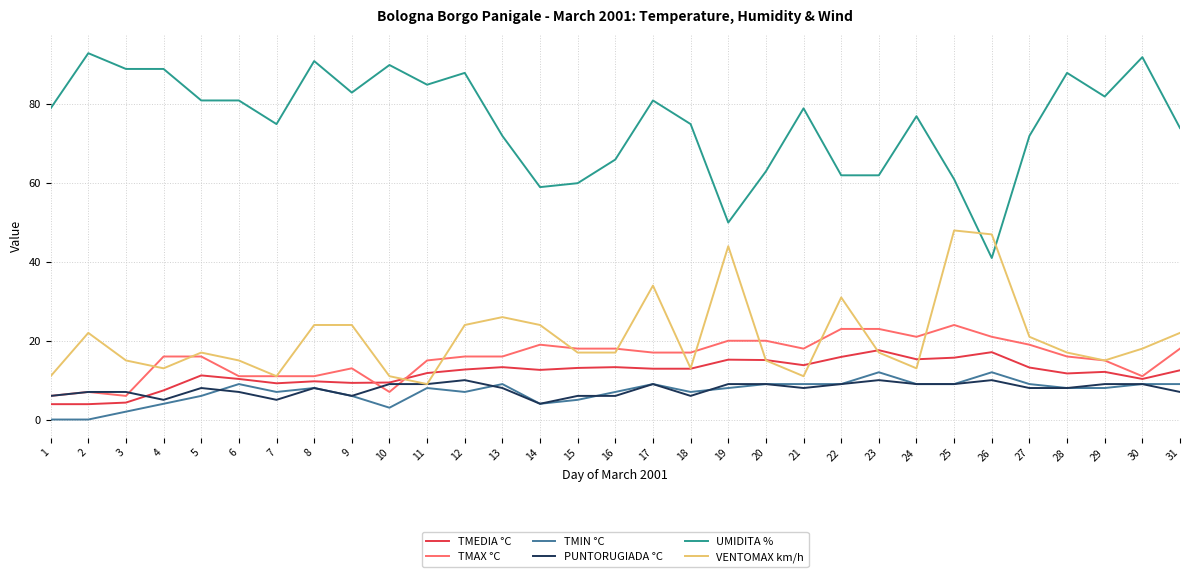

What is the difference between the maximum and minimum values in the VENTOMAX km/h series?

39.0